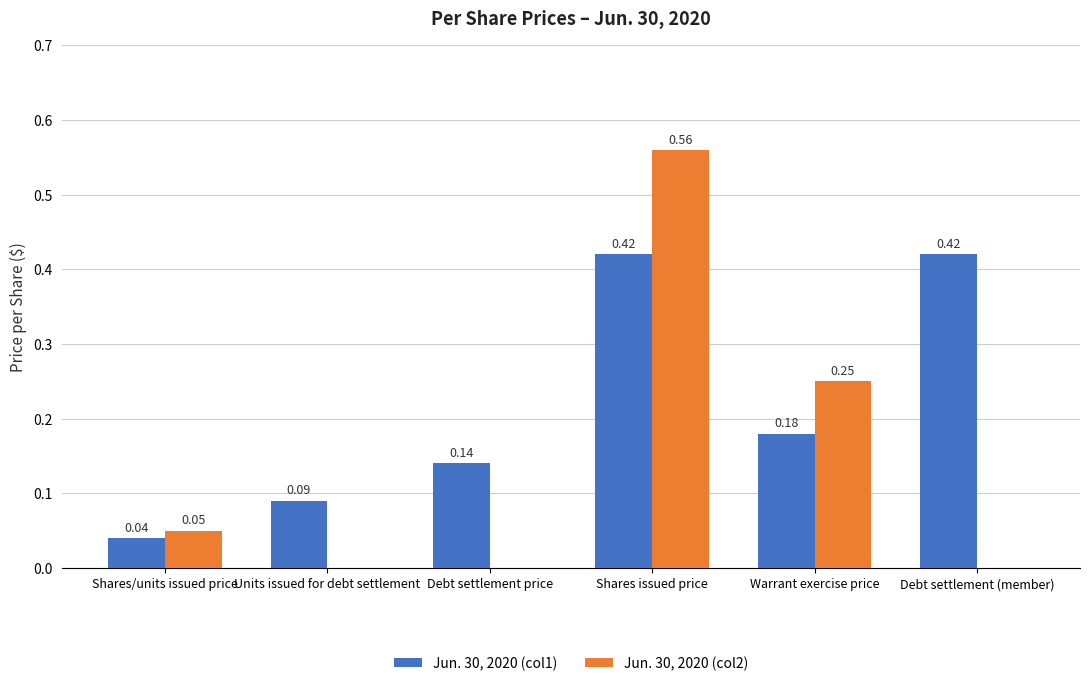

Between Debt settlement price and Debt settlement (member), which series saw the biggest shift?

Jun. 30, 2020 (col1)